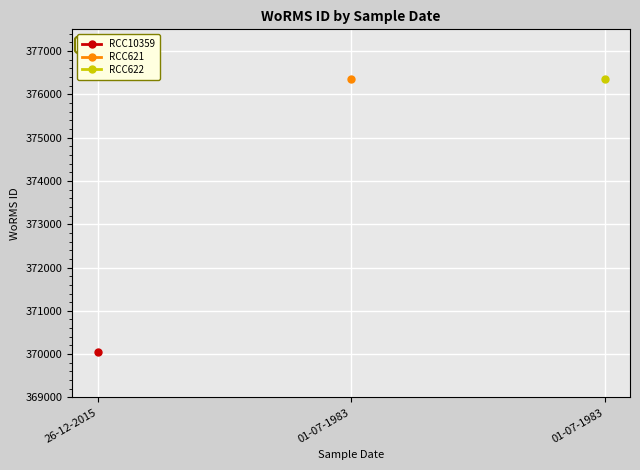

Rank the categories by value from lowest to highest.

26-12-2015, 01-07-1983, 01-07-1983